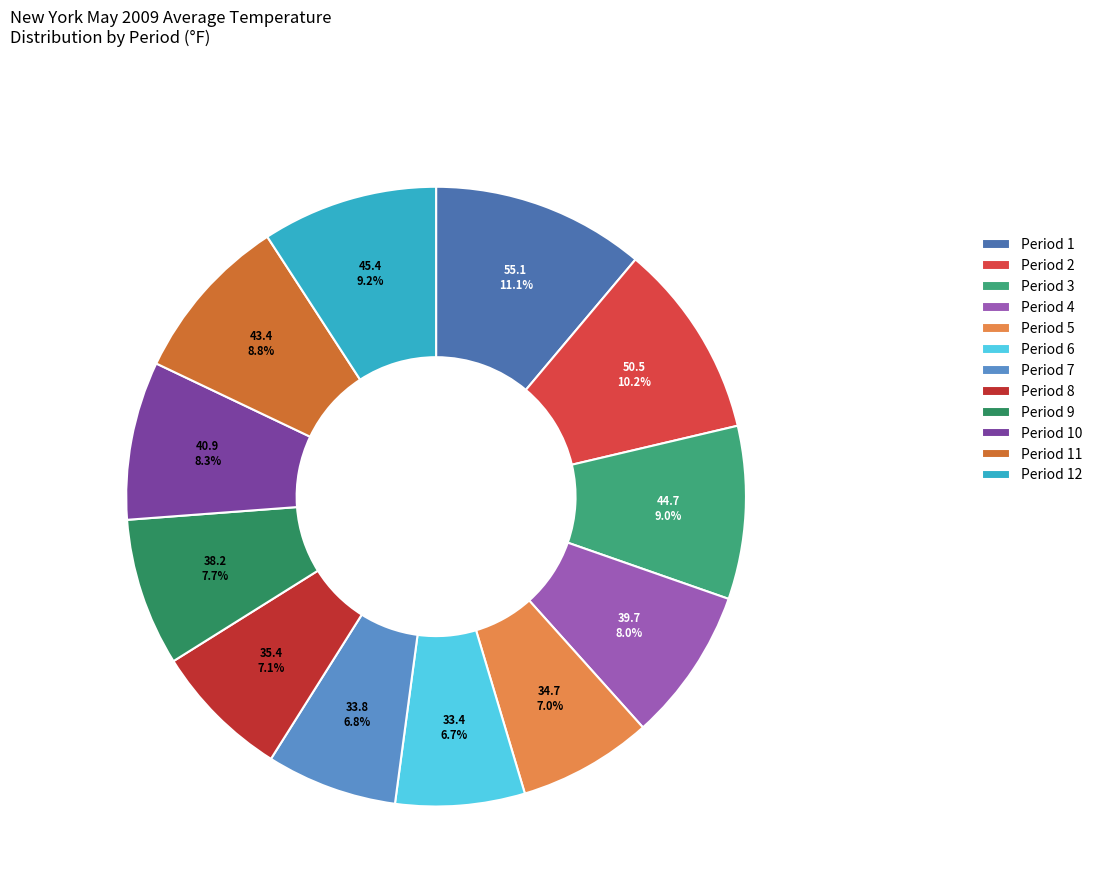

Which slice is the smallest?

Period 6